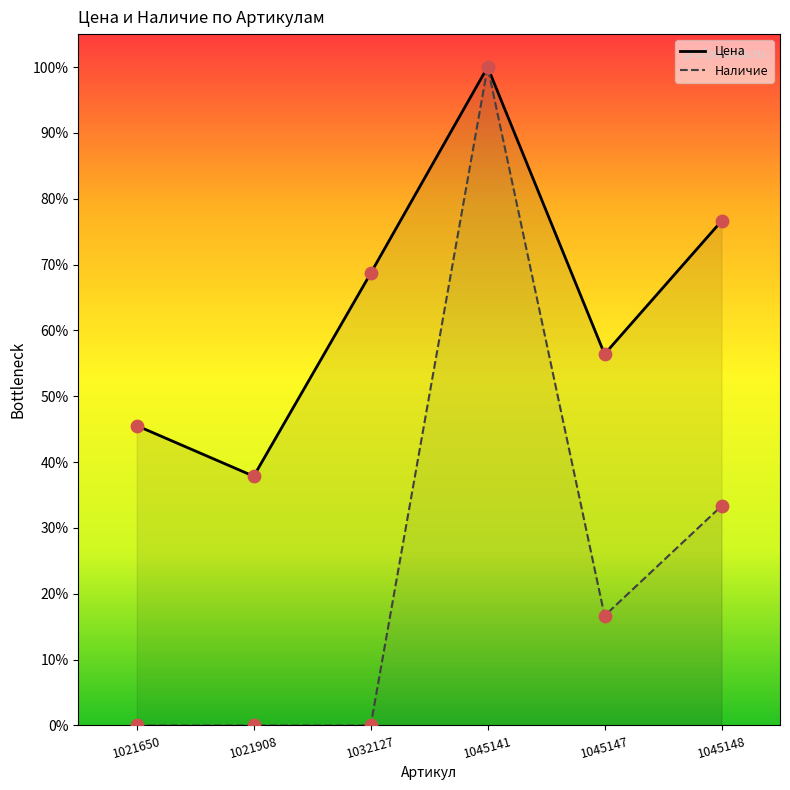

Which series contains the highest Y value?

Цена